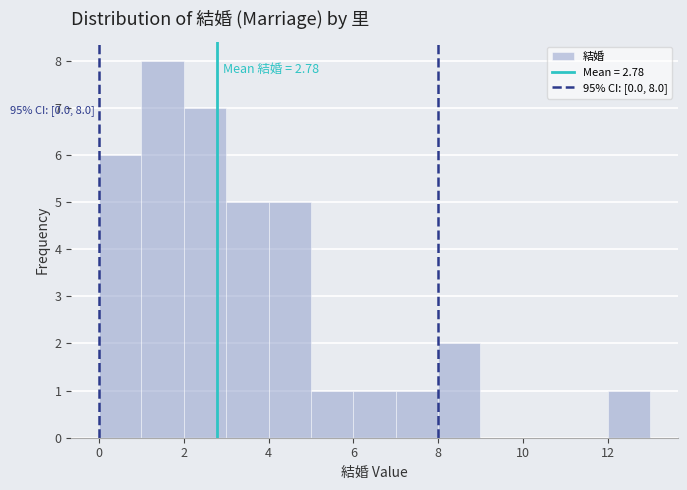

Over which range of the x-axis is the bar tallest?

1 to 2